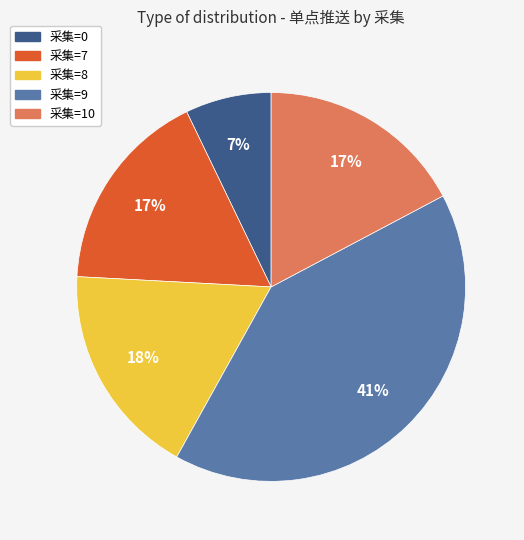

How many slices are in this pie chart?

5